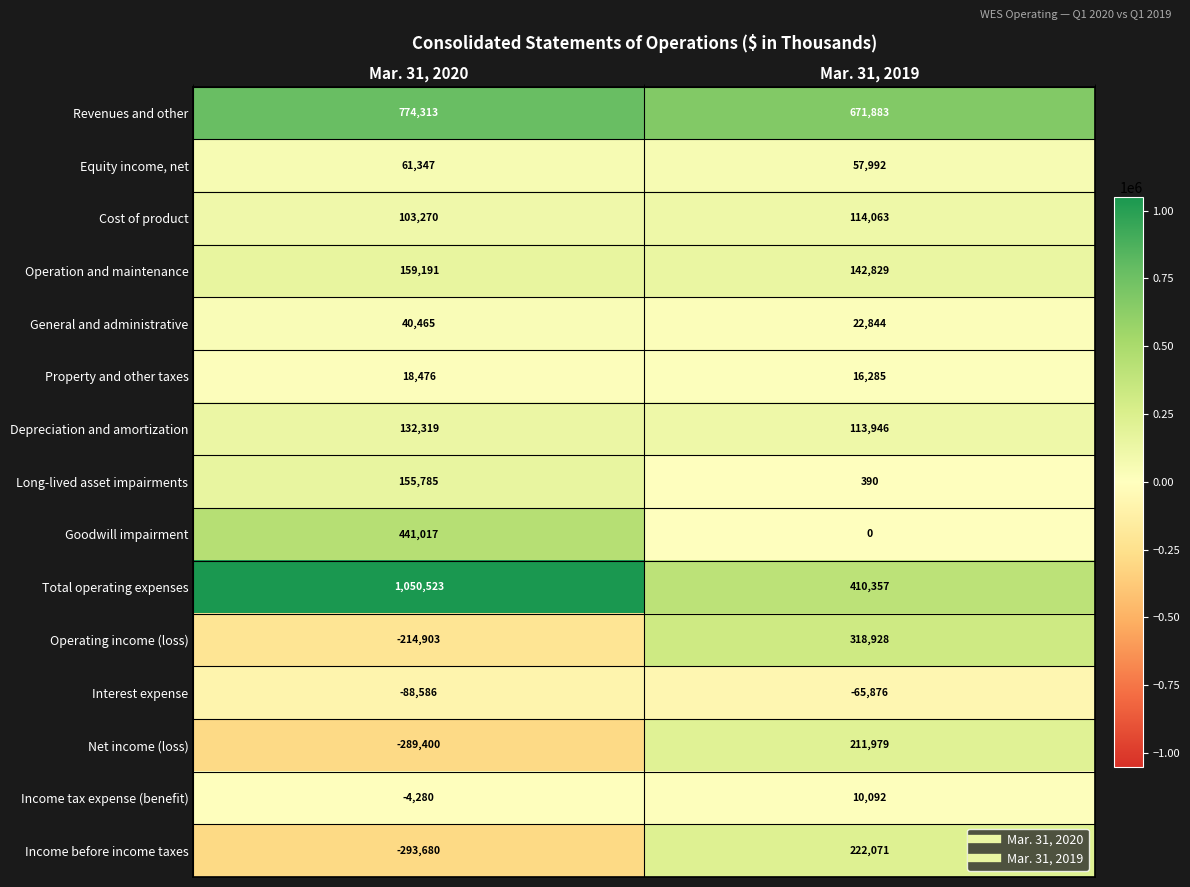

Reading left to right, list all the values displayed in this chart.

Revenues and other: 774313	671883
Equity income, net: 61347	57992
Cost of product: 103270	114063
Operation and maintenance: 159191	142829
General and administrative: 40465	22844
Property and other taxes: 18476	16285
Depreciation and amortization: 132319	113946
Long-lived asset impairments: 155785	390
Goodwill impairment: 441017	0
Total operating expenses: 1050523	410357
Operating income (loss): -214903	318928
Interest expense: -88586	-65876
Net income (loss): -289400	211979
Income tax expense (benefit): -4280	10092
Income before income taxes: -293680	222071